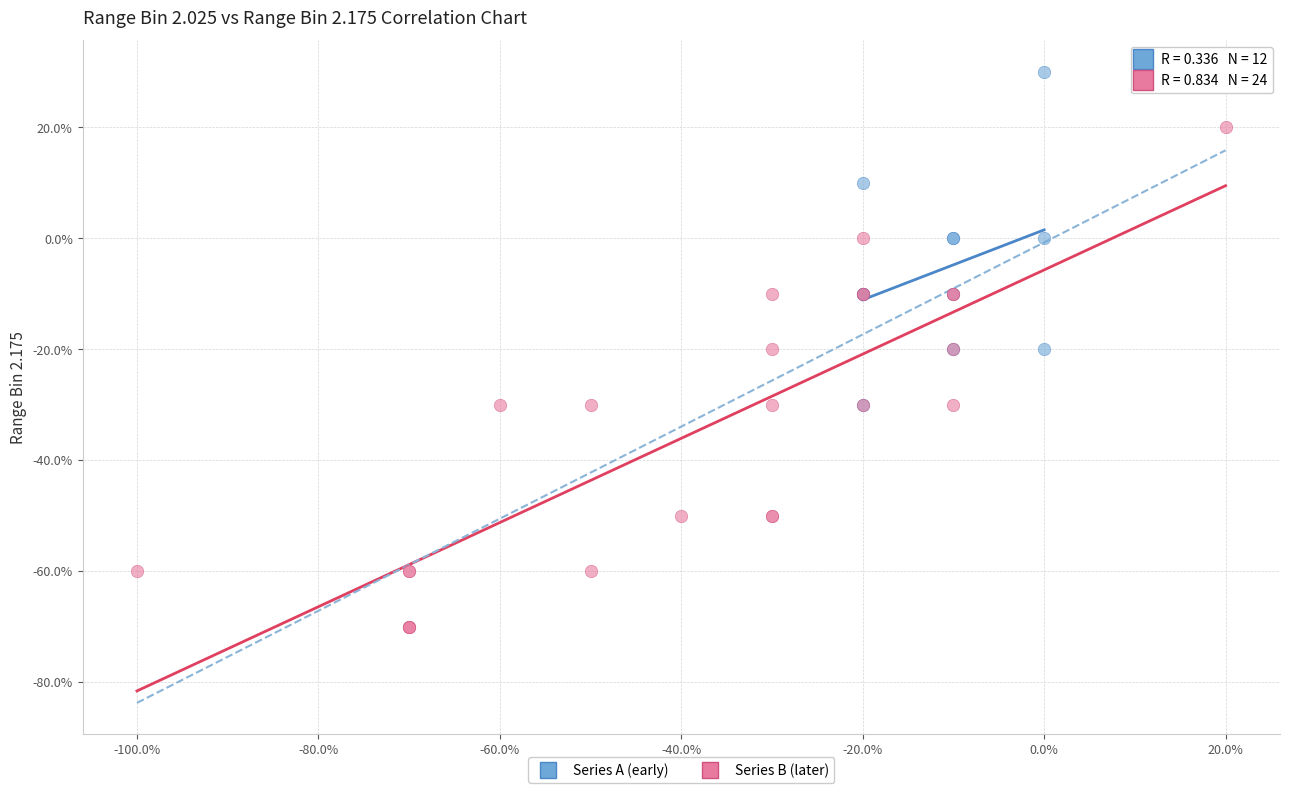

What are all the series names shown in the legend?

Series A (early), Series B (later)